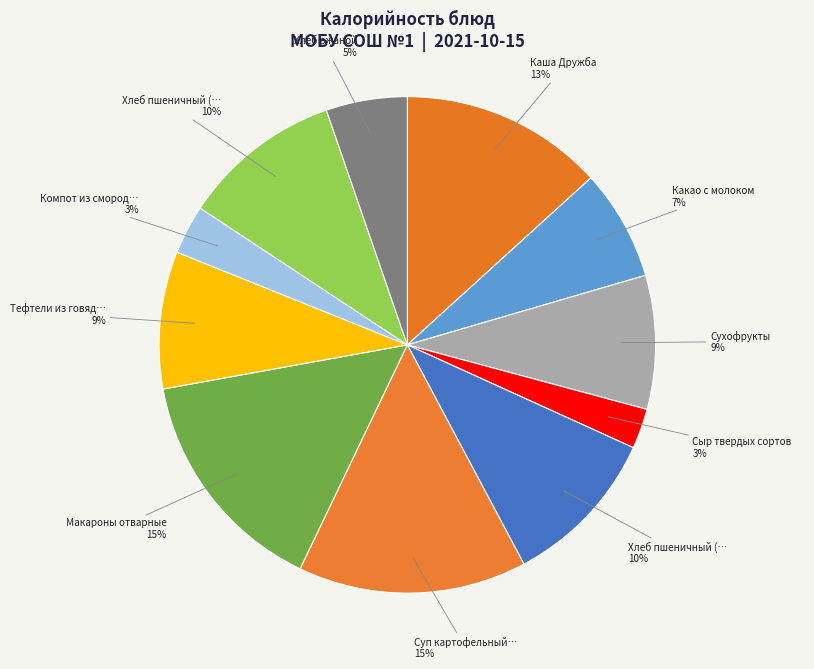

How many slices are in this pie chart?

11